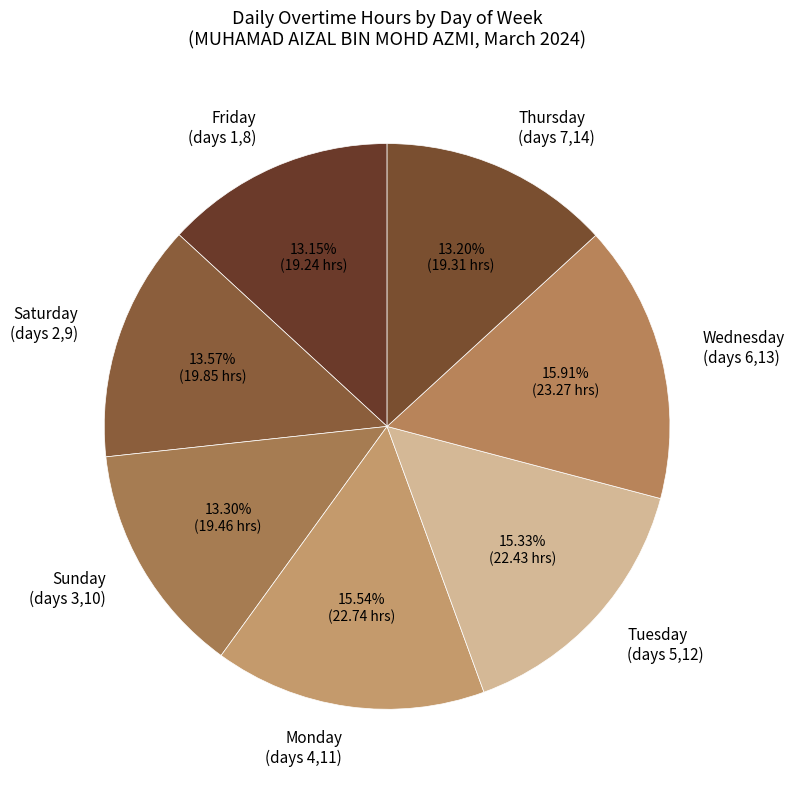

Which has a higher value, Sunday (days 3,10) or Monday (days 4,11)?

Monday (days 4,11)